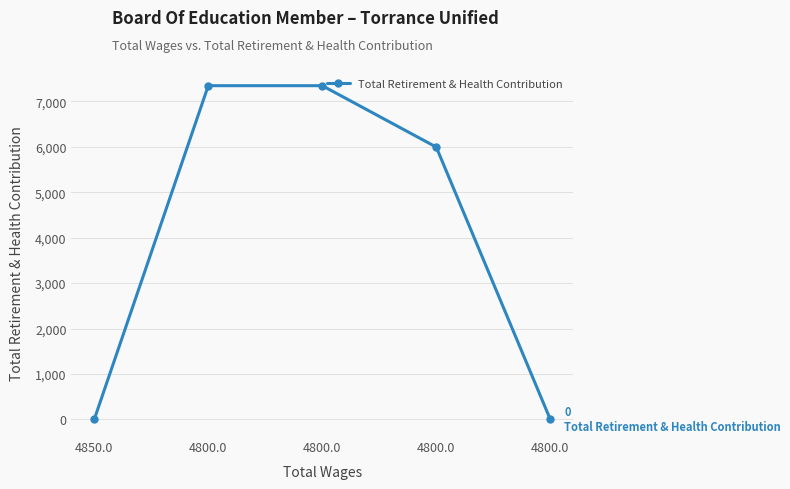

True or false: the data has more than 1 interior local peaks.

False